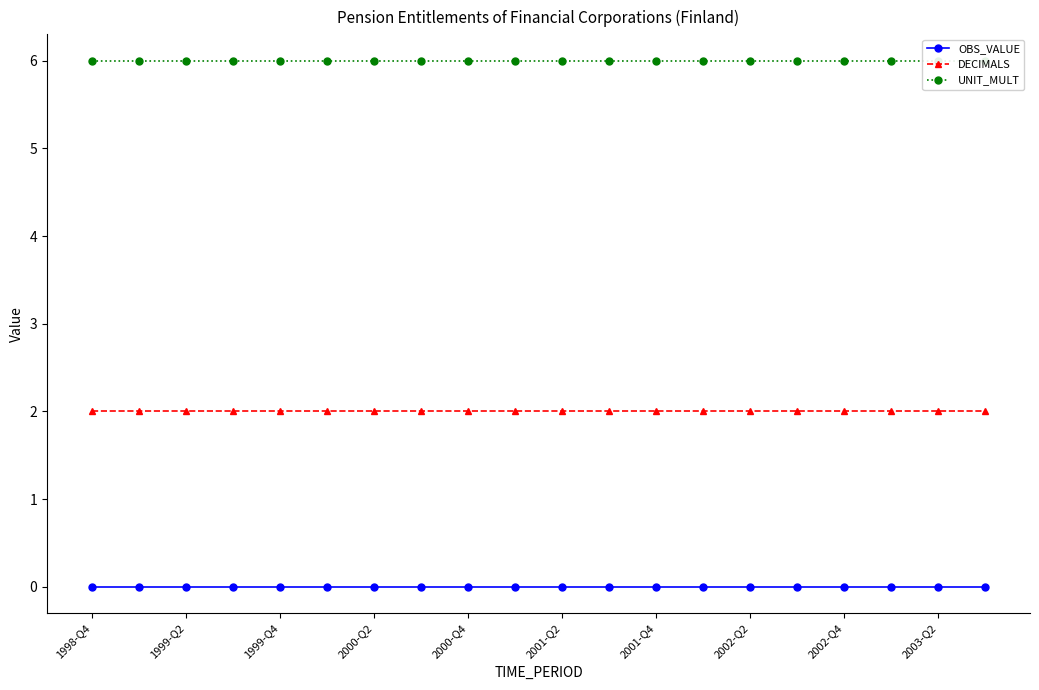

Is it true that DECIMALS equals 2 at 2000-Q2?

True